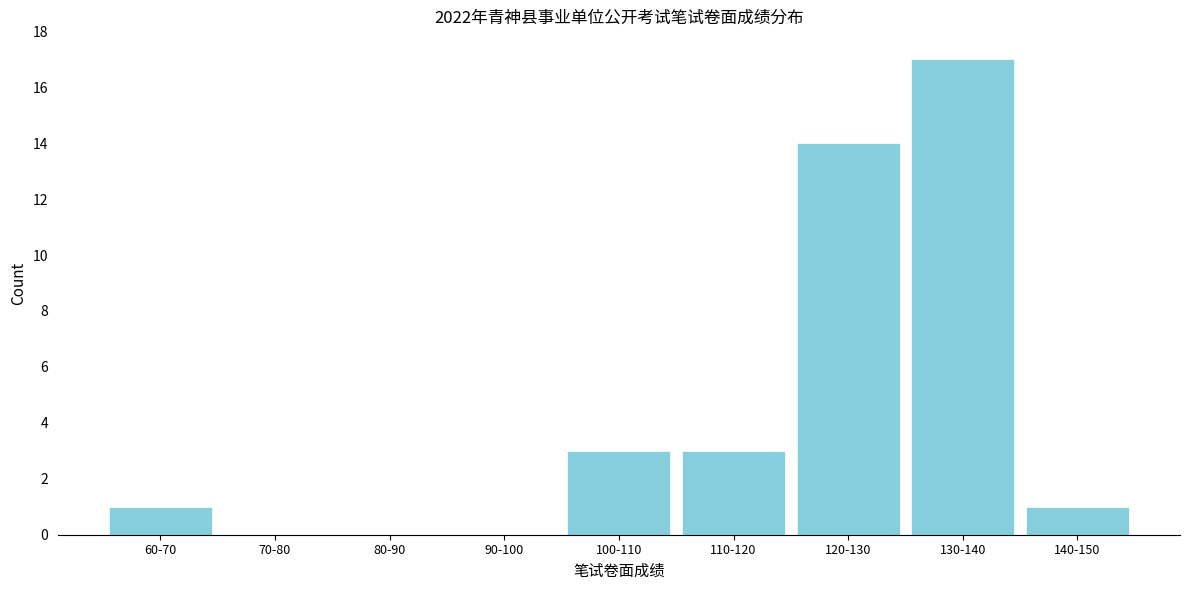

Reading left to right, what are all the values shown in this chart?

60-70=1	70-80=0	80-90=0	90-100=0	100-110=3	110-120=3	120-130=14	130-140=17	140-150=1